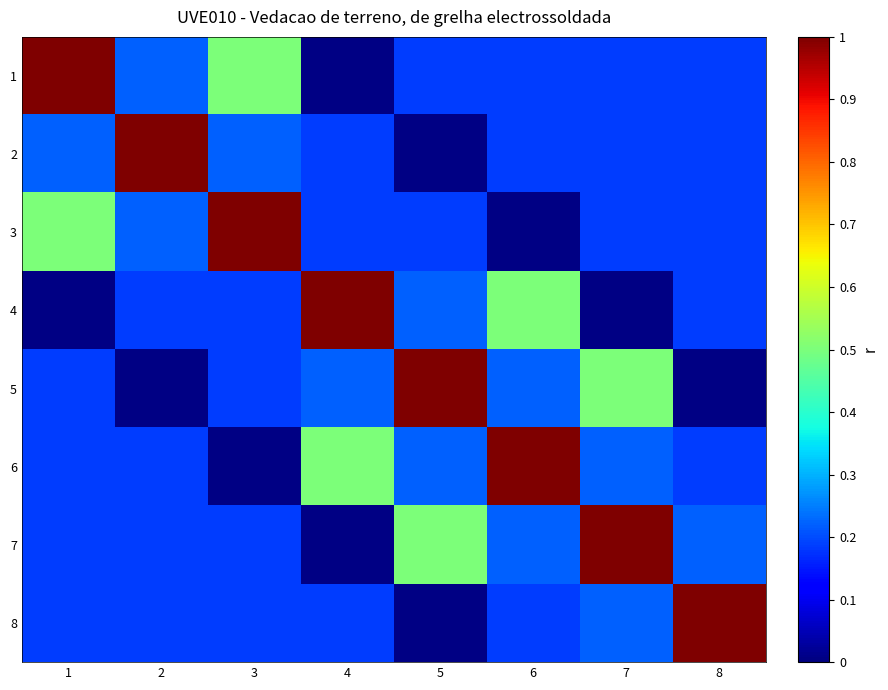

What is the spread (max minus min) of values at 1?

1.0